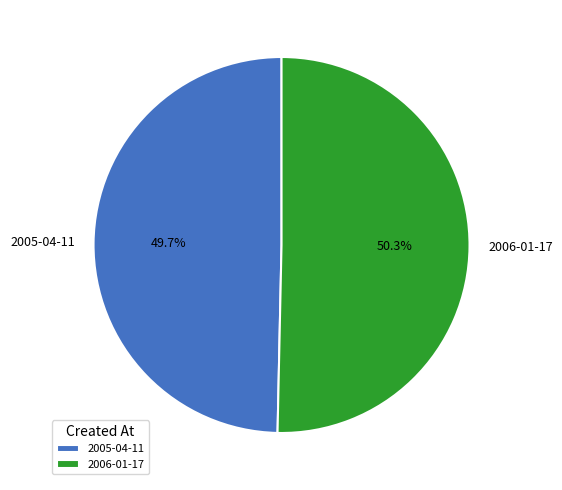

Which has a higher value, 2006-01-17 or 2005-04-11?

2006-01-17